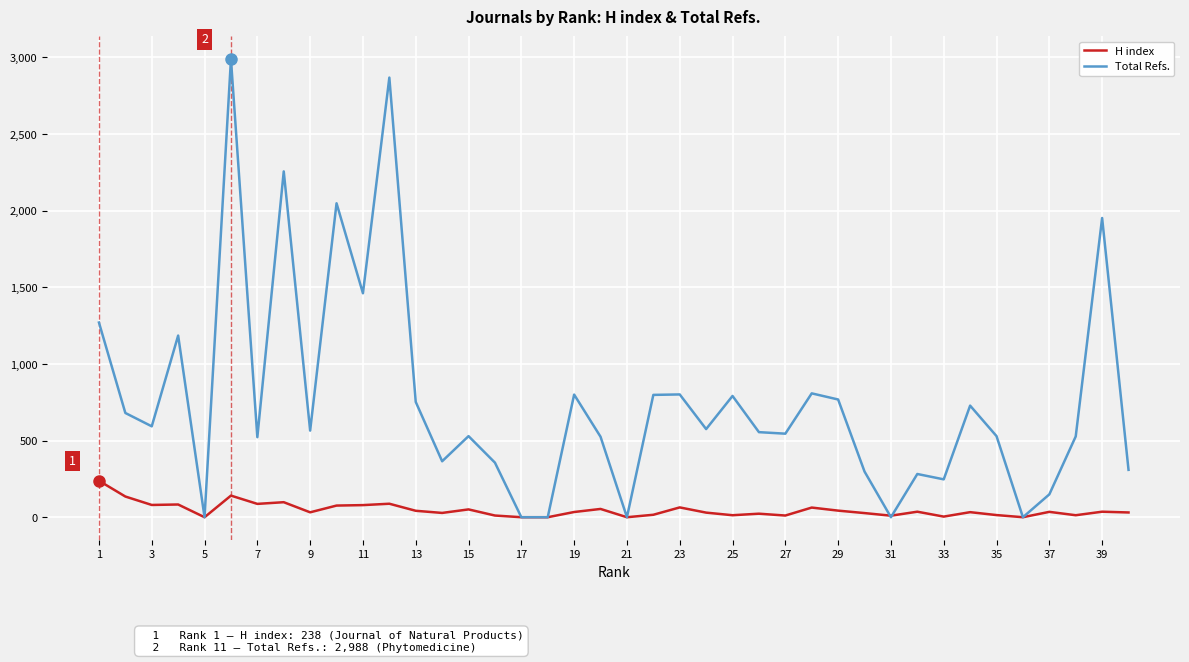

Which series ends up on top after the final intersection of H index and Total Refs.?

Total Refs.